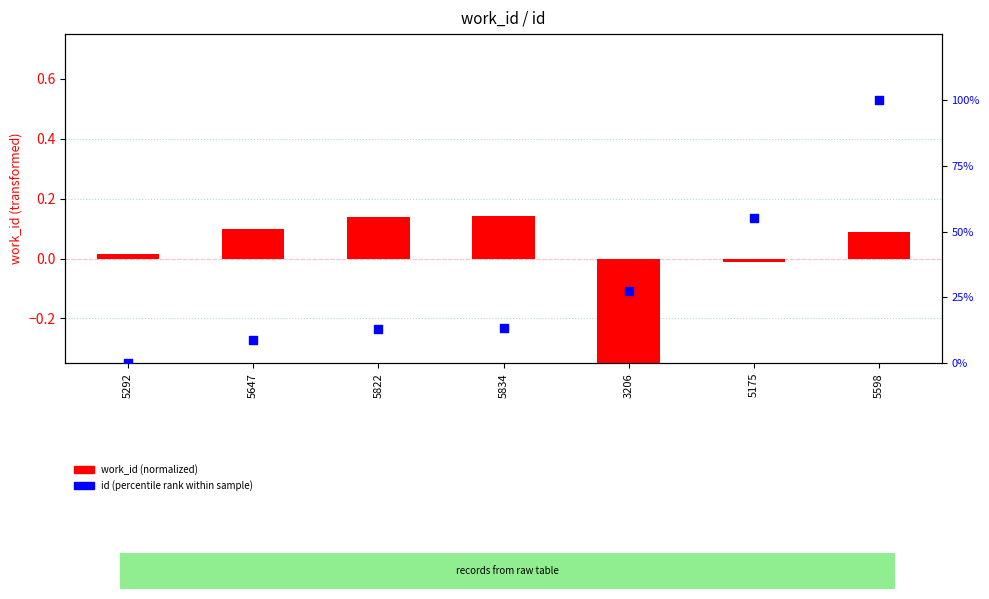

What are all the series names shown in the legend?

work_id (normalized), id (percentile)